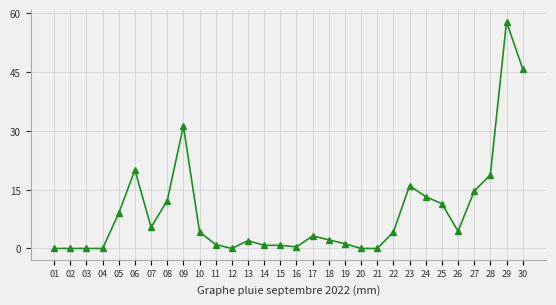

Which label corresponds to the largest value in the chart?

29